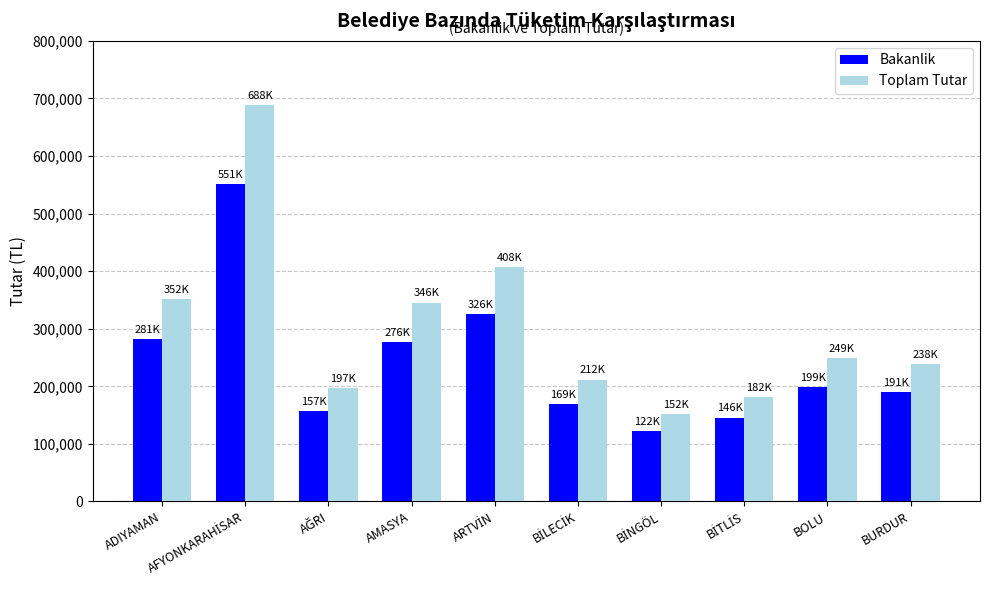

What is the greatest value displayed?

688432.1